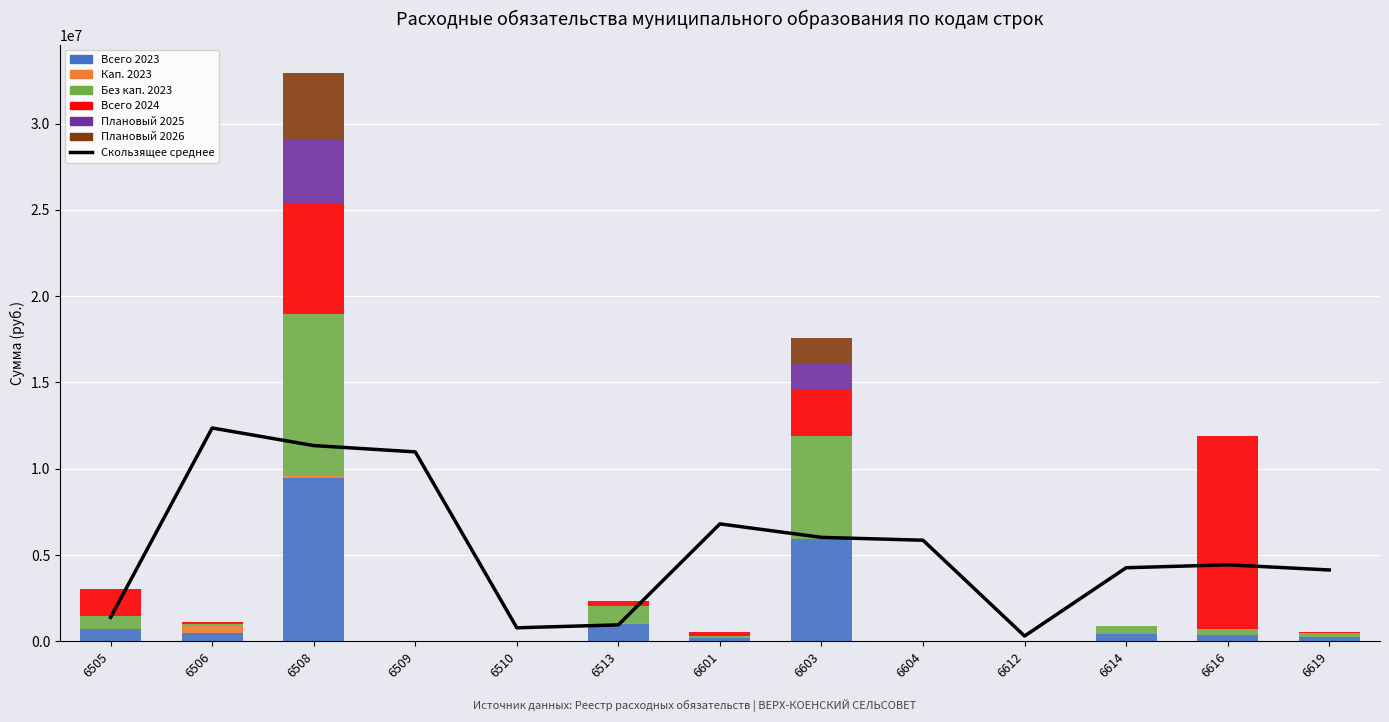

List the labels in order of Плановый 2025 value, smallest first.

6505, 6506, 6509, 6510, 6513, 6601, 6604, 6612, 6614, 6616, 6619, 6603, 6508